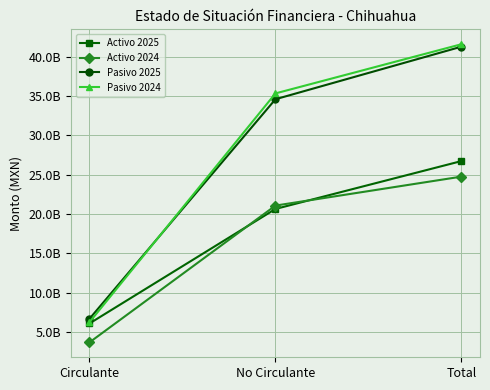

Between Circulante and No Circulante, which is larger?

No Circulante